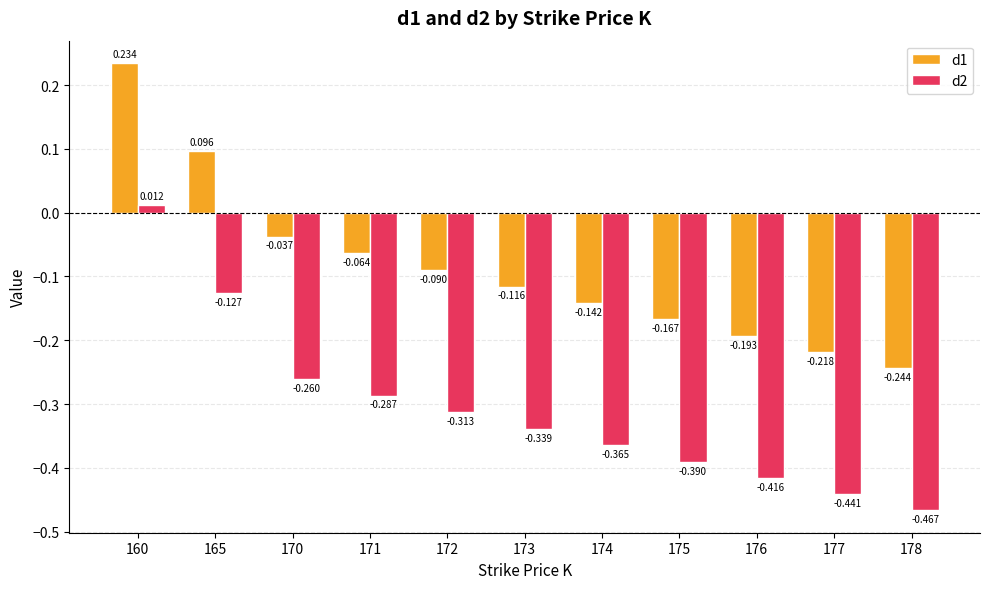

Is the value of d2 at 165 greater than the value of d1 at 174?

Yes